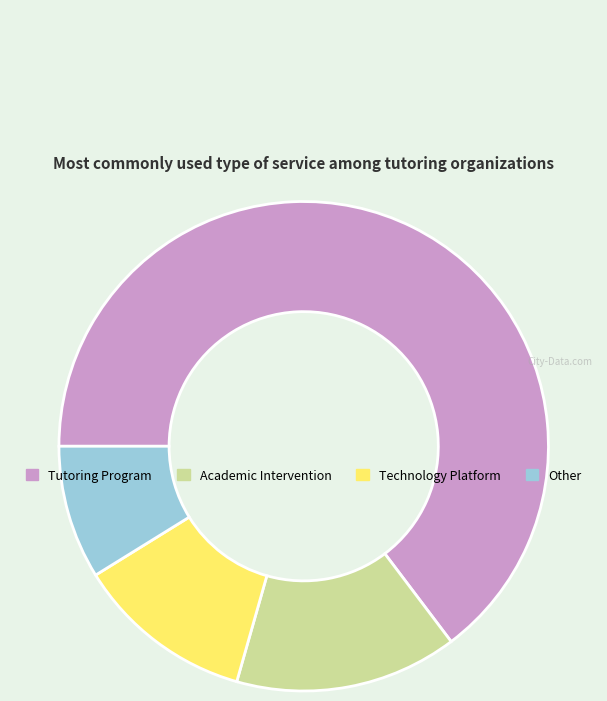

Is it true that Other is 1% of the pie?

False